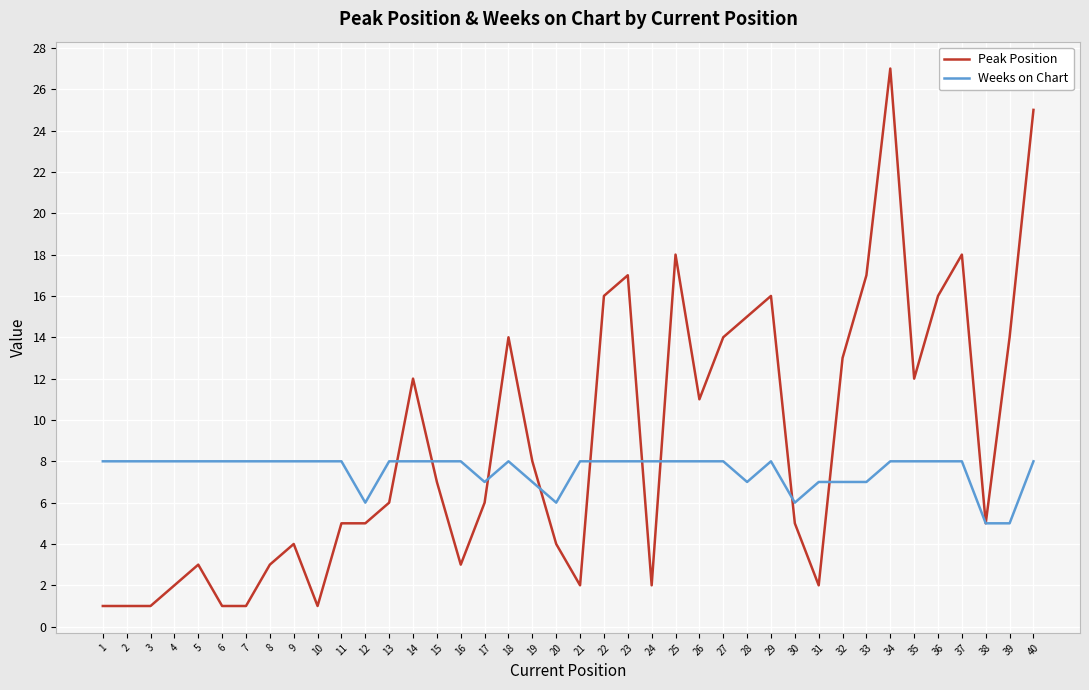

True or false: Weeks on Chart has a value of 2 at 38.

False